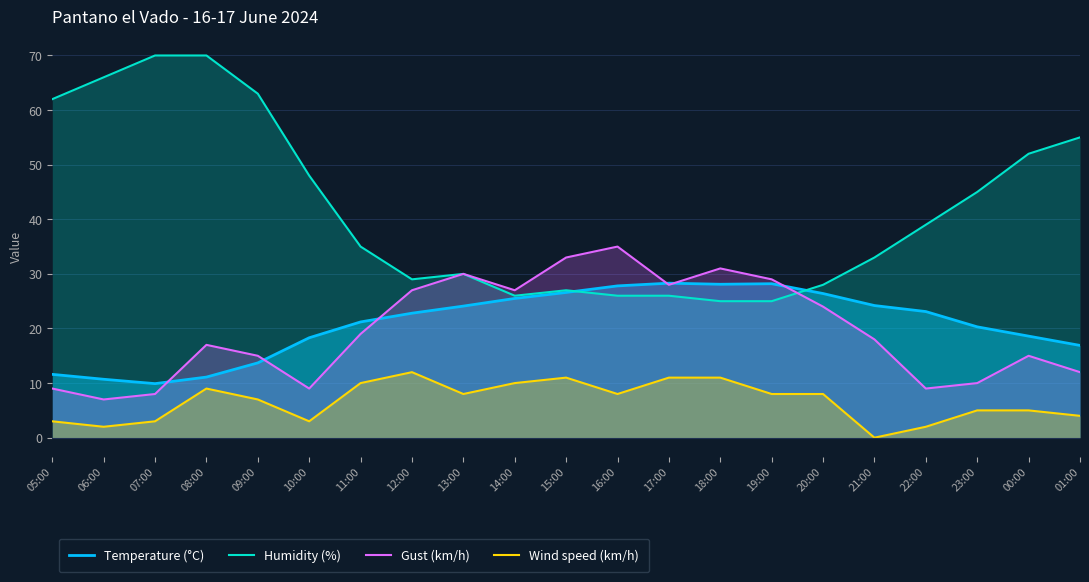

What is the difference between the Humidity (%) values at 01:00 and 14:00?

29.0